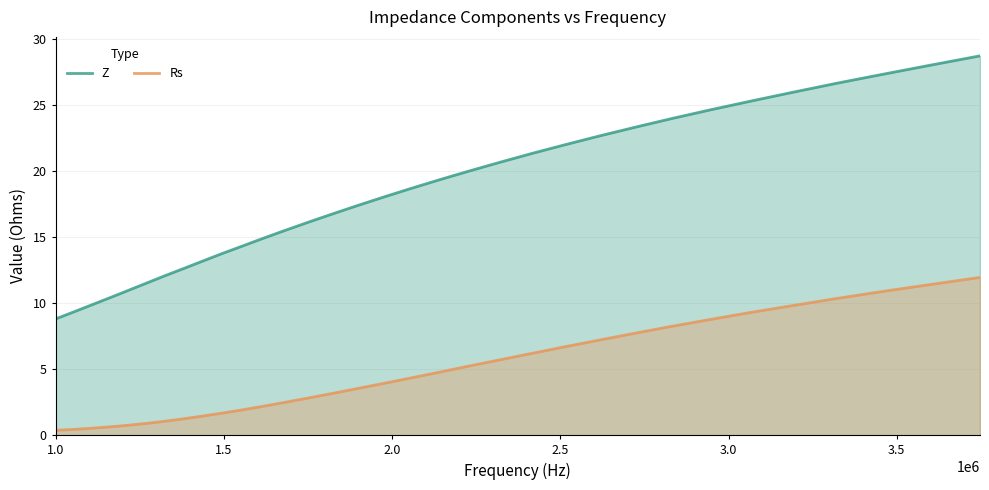

Does the chart display data point markers on the line(s)?

No